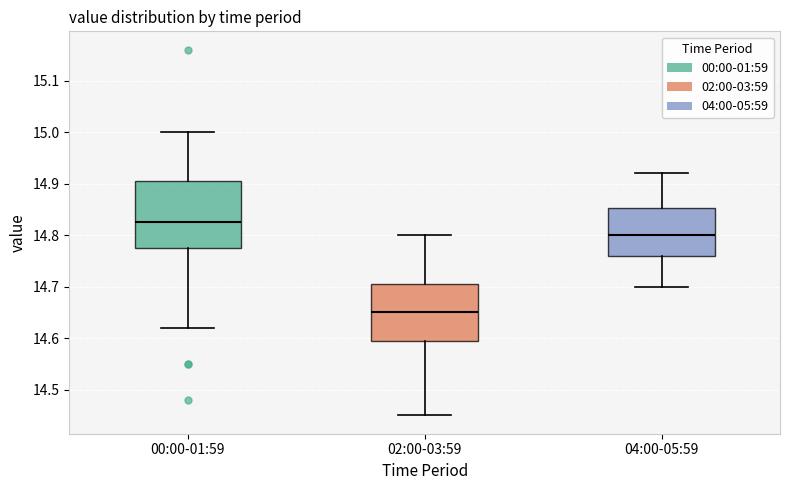

Reading left to right, transcribe this box plot: for each box, give where its median line is, the range the box spans, and where its two whiskers end, as read against the y-axis. The values are not printed on the chart, so give them approximately, as read against the axis.

00:00-01:59: median 14.83, box 14.78 to 14.91, whiskers 14.62 to 15.00
02:00-03:59: median 14.65, box 14.60 to 14.71, whiskers 14.45 to 14.80
04:00-05:59: median 14.80, box 14.76 to 14.85, whiskers 14.70 to 14.92